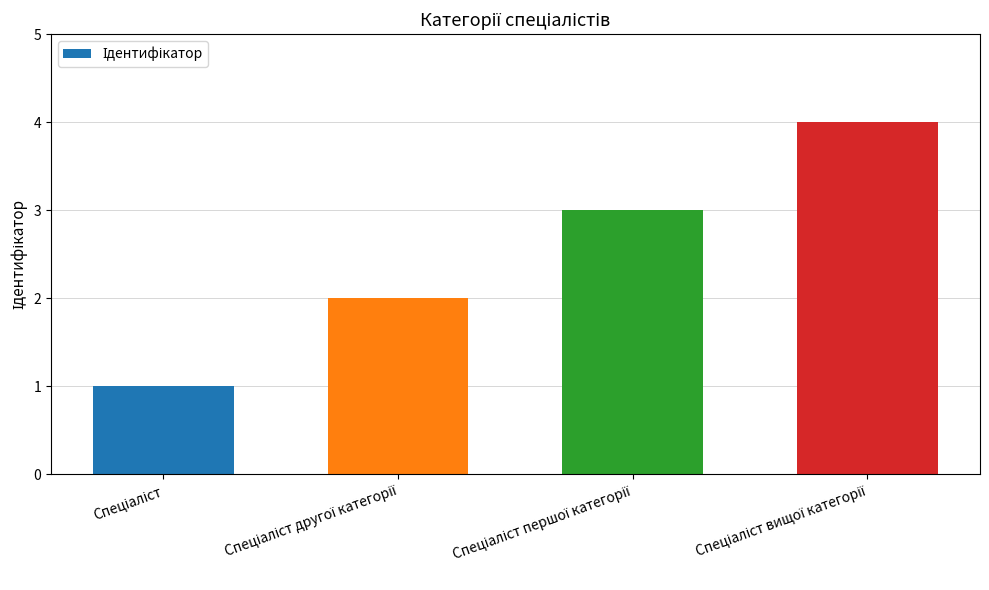

What is the greatest value displayed?

4